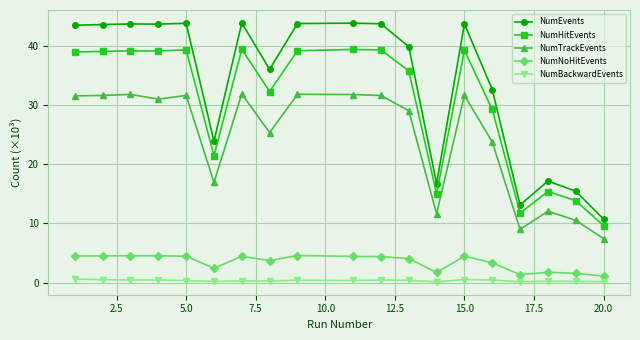

True or false: NumHitEvents has more than 1 interior local peaks.

True